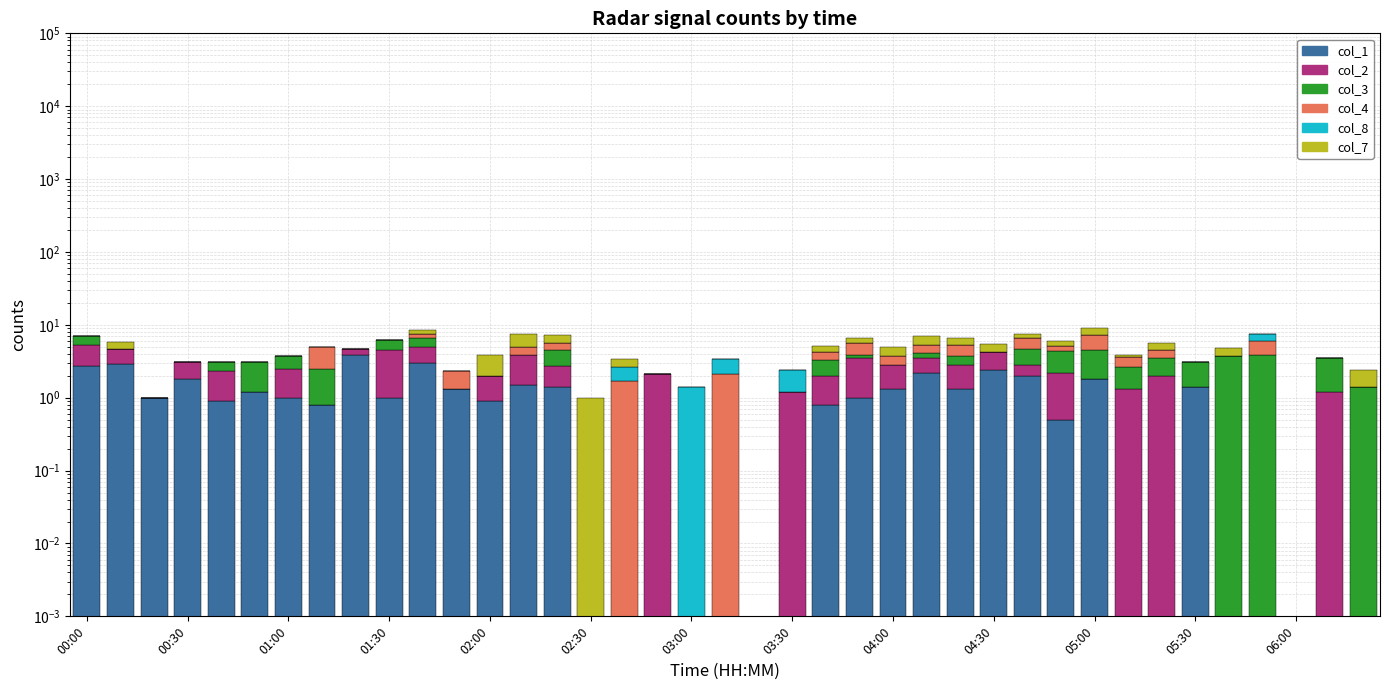

Which category has the lowest value in the col_8 series?

00:00